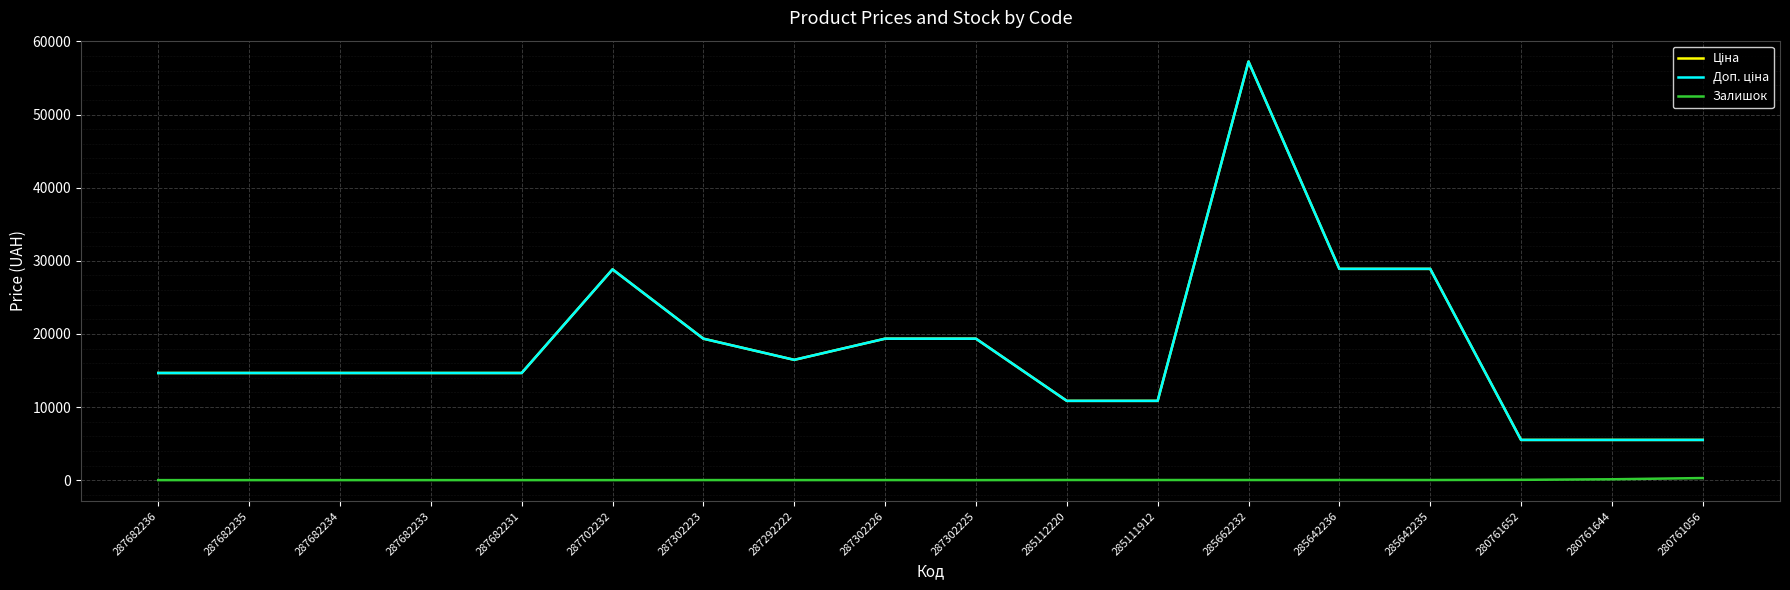

The Ціна series shows 3015.0 at 287682235. True or false?

False